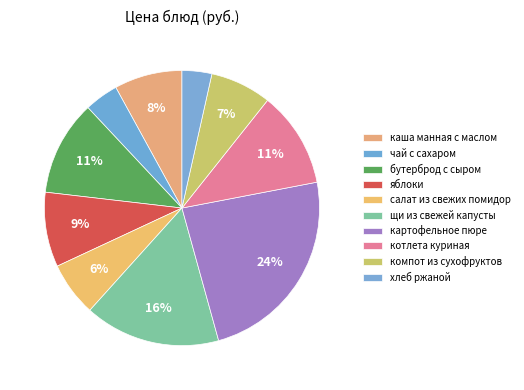

Count the number of slices in the pie.

10